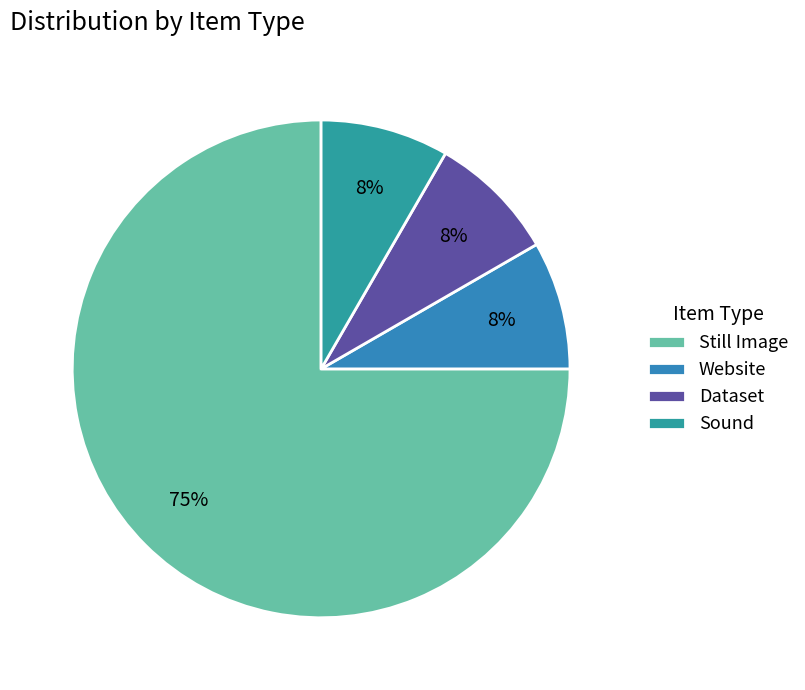

What is the change in value from Still Image to Dataset?

-8